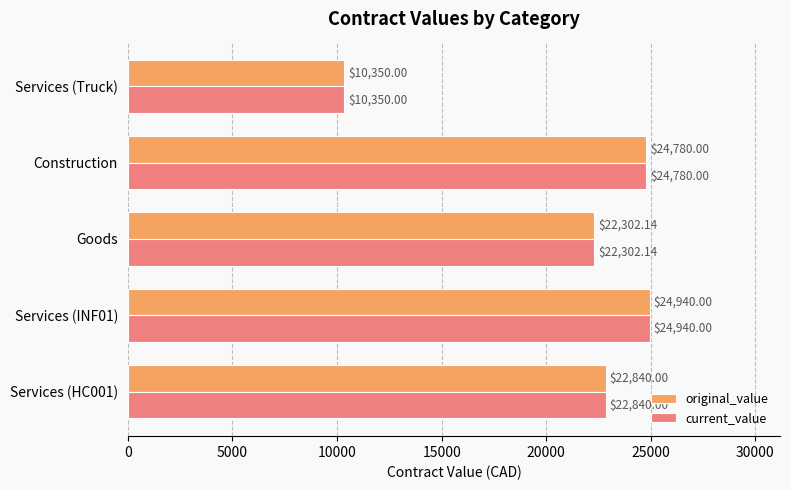

Where is current_value nearest to the value 17645?

Goods